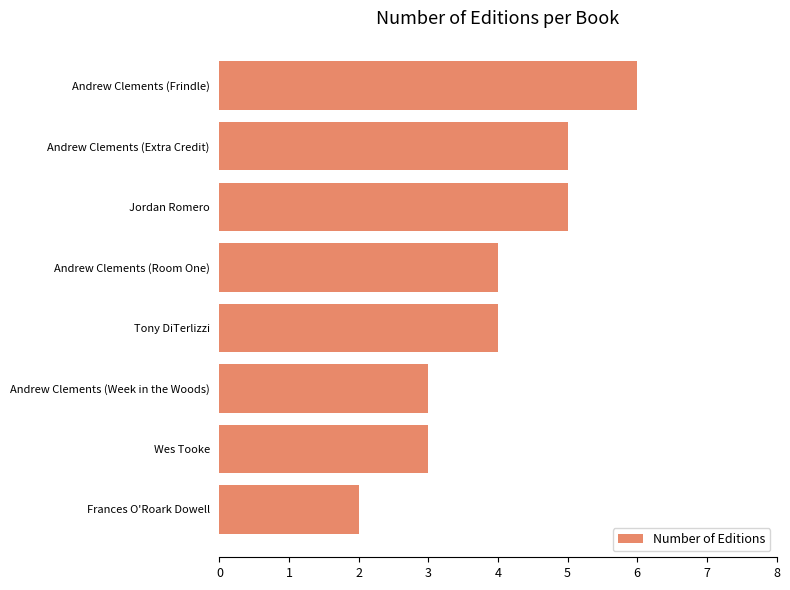

Is it true that the value at Tony DiTerlizzi is 2?

False